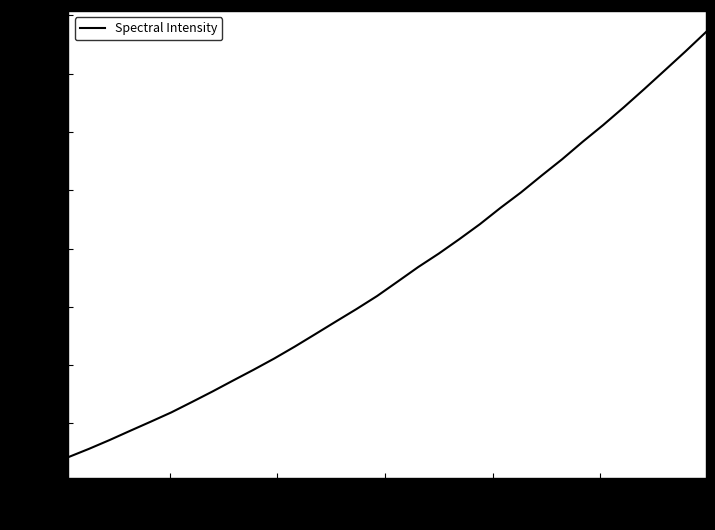

How many lines are shown in the chart?

1